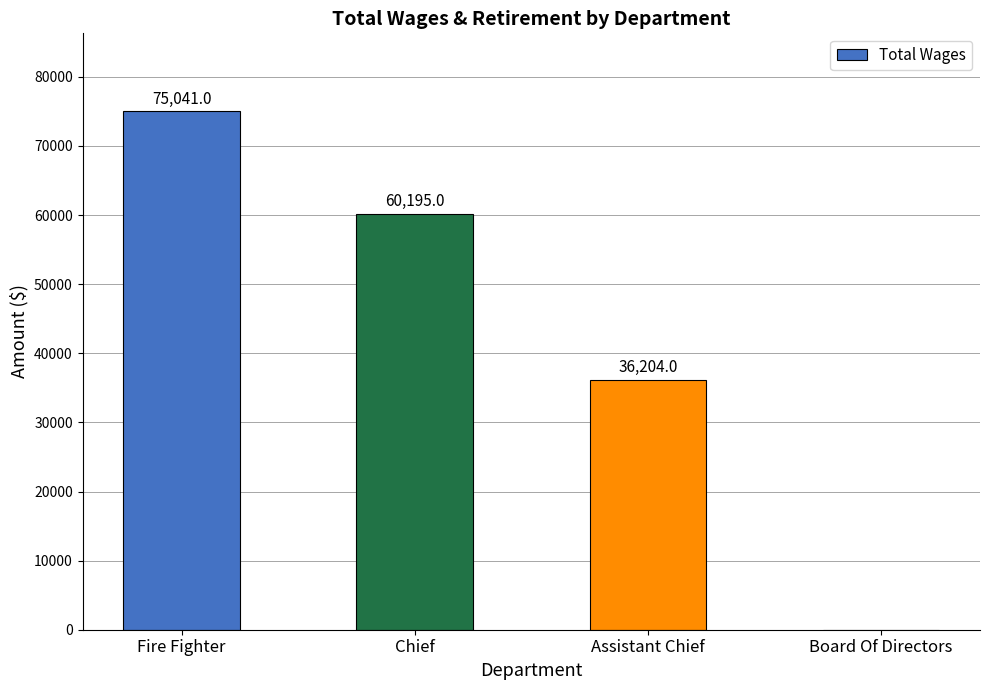

How many positive values are there?

3